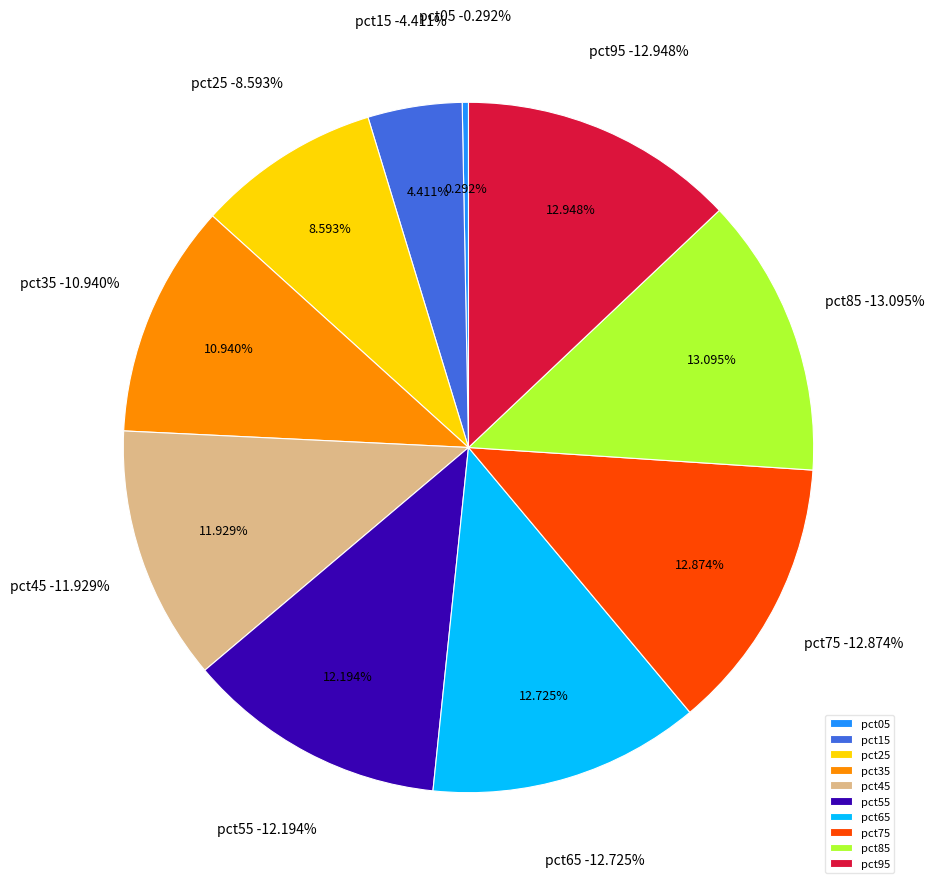

Is pct85 the majority of the pie?

No